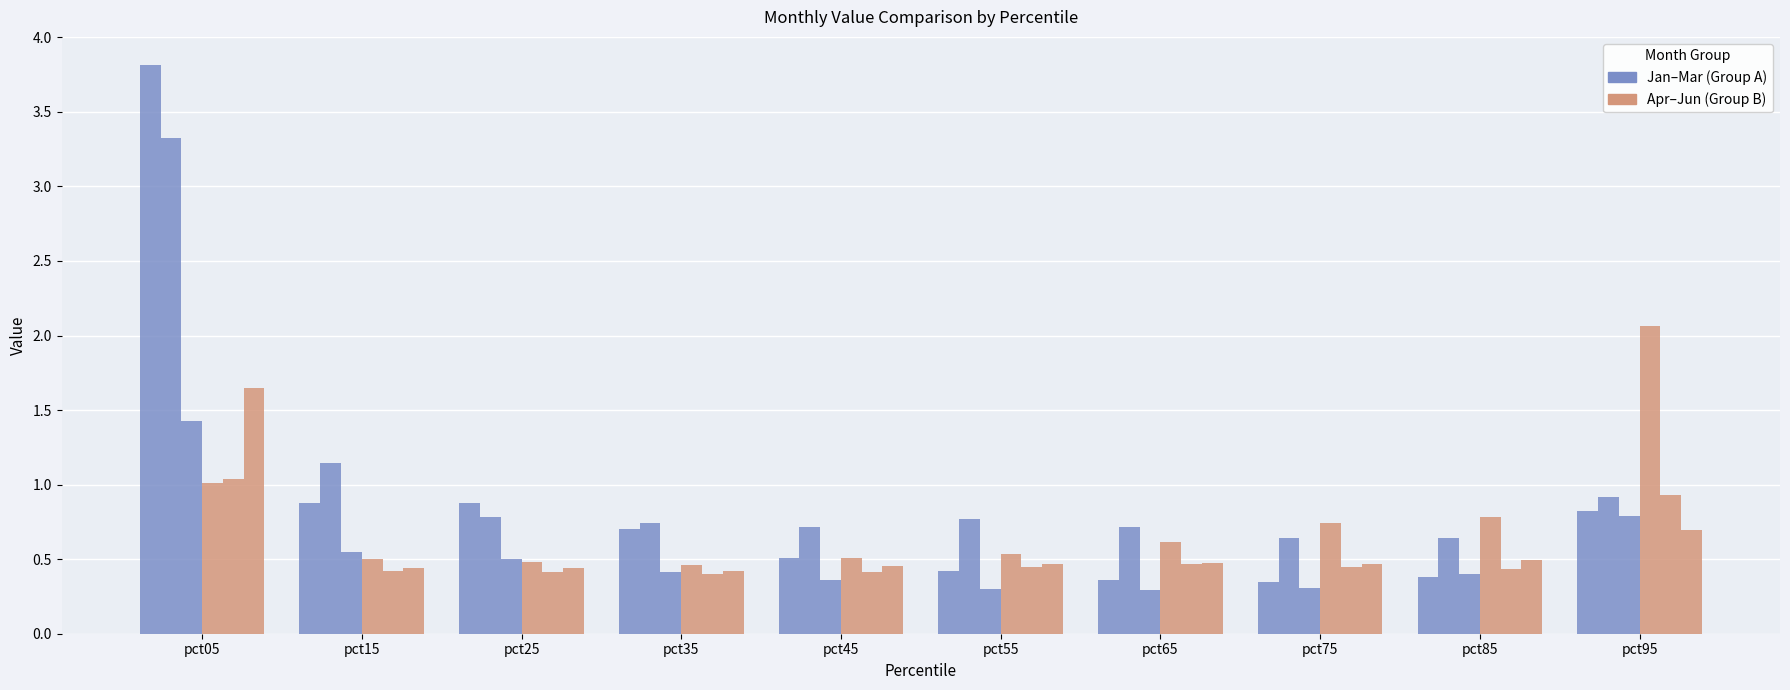

What is the total value across all series at pct95?

6.2